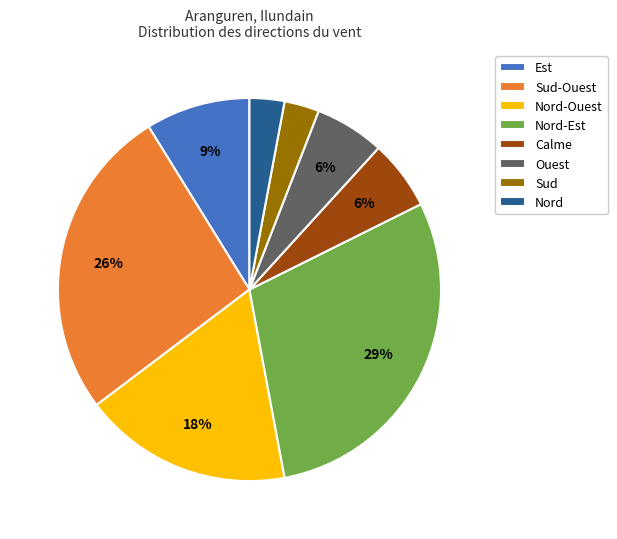

Combined, do Ouest and Nord-Est account for over 50%?

No